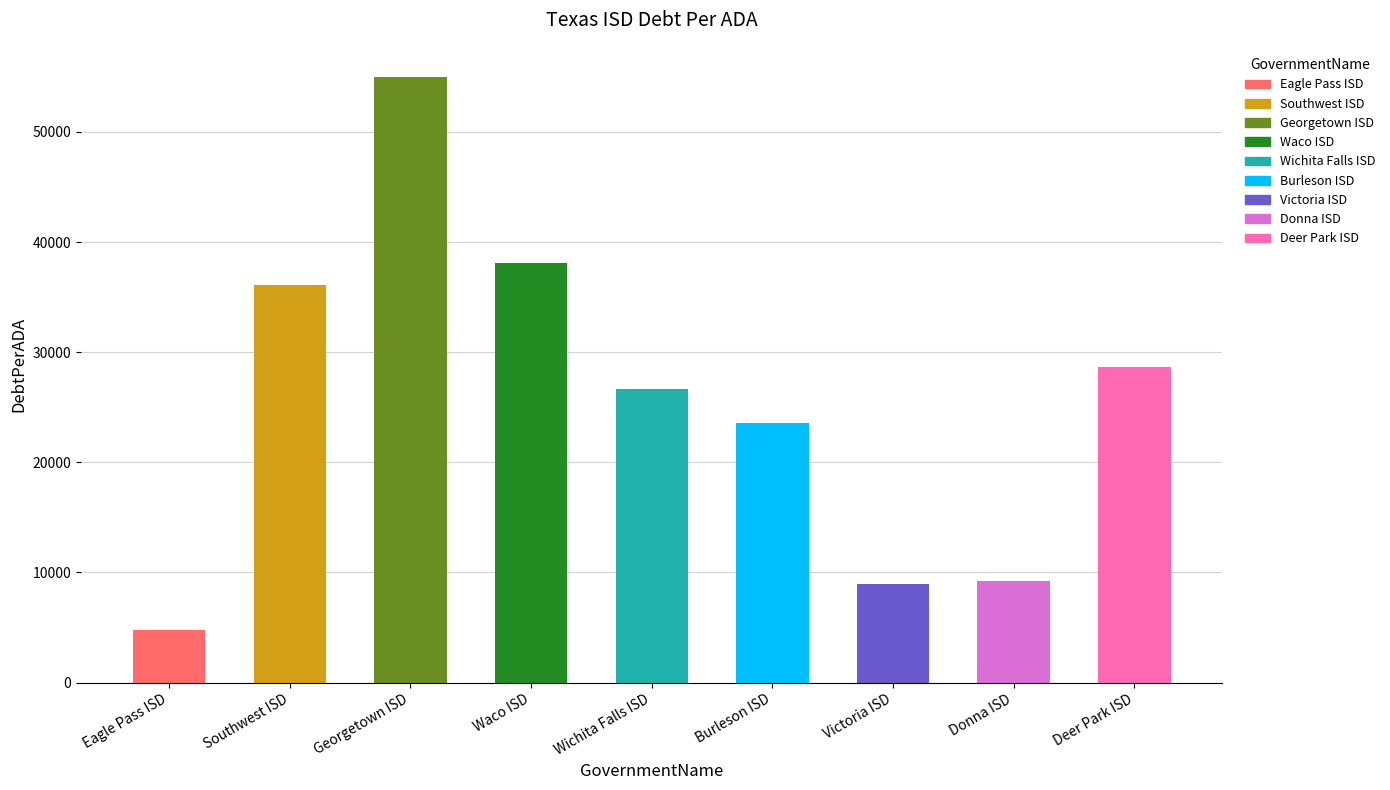

Is it true that the value at Deer Park ISD is 6209.6?

False